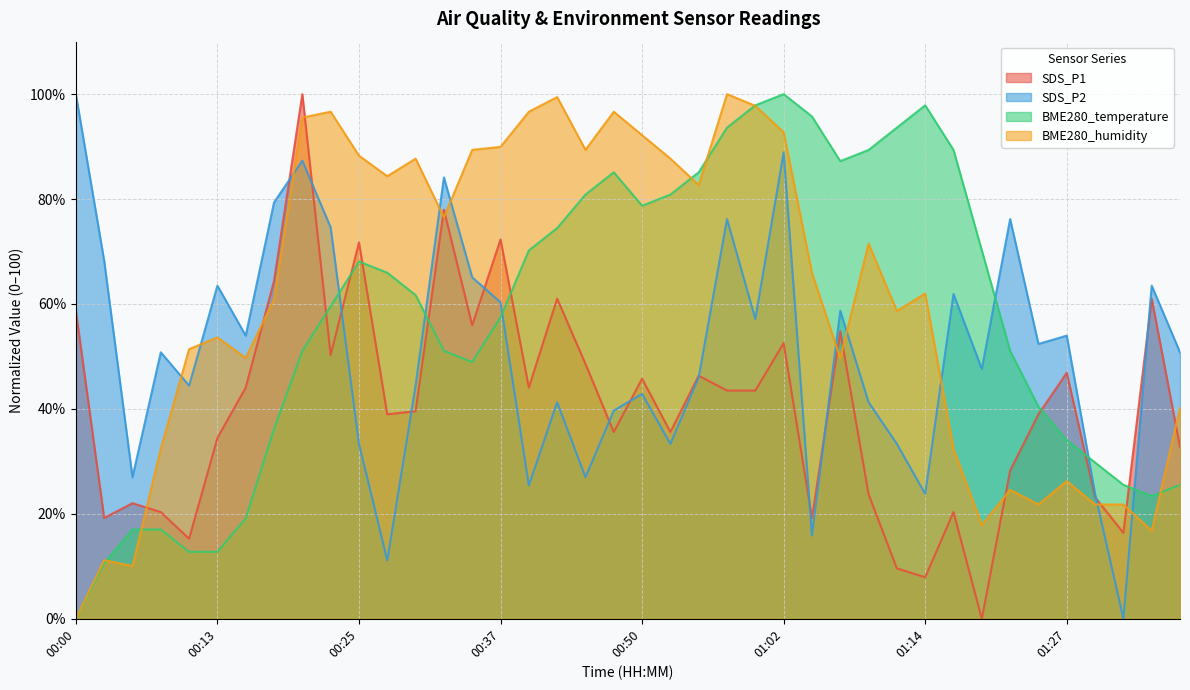

The SDS_P1 series shows 23.2 at 01:29. True or false?

True